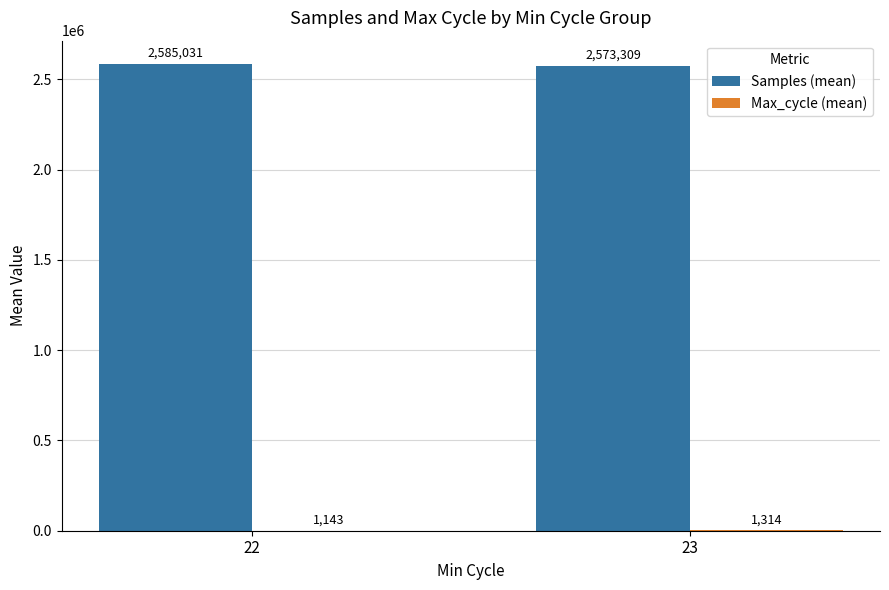

True or false: Samples (mean) has a value of 2573309 at 23.

True